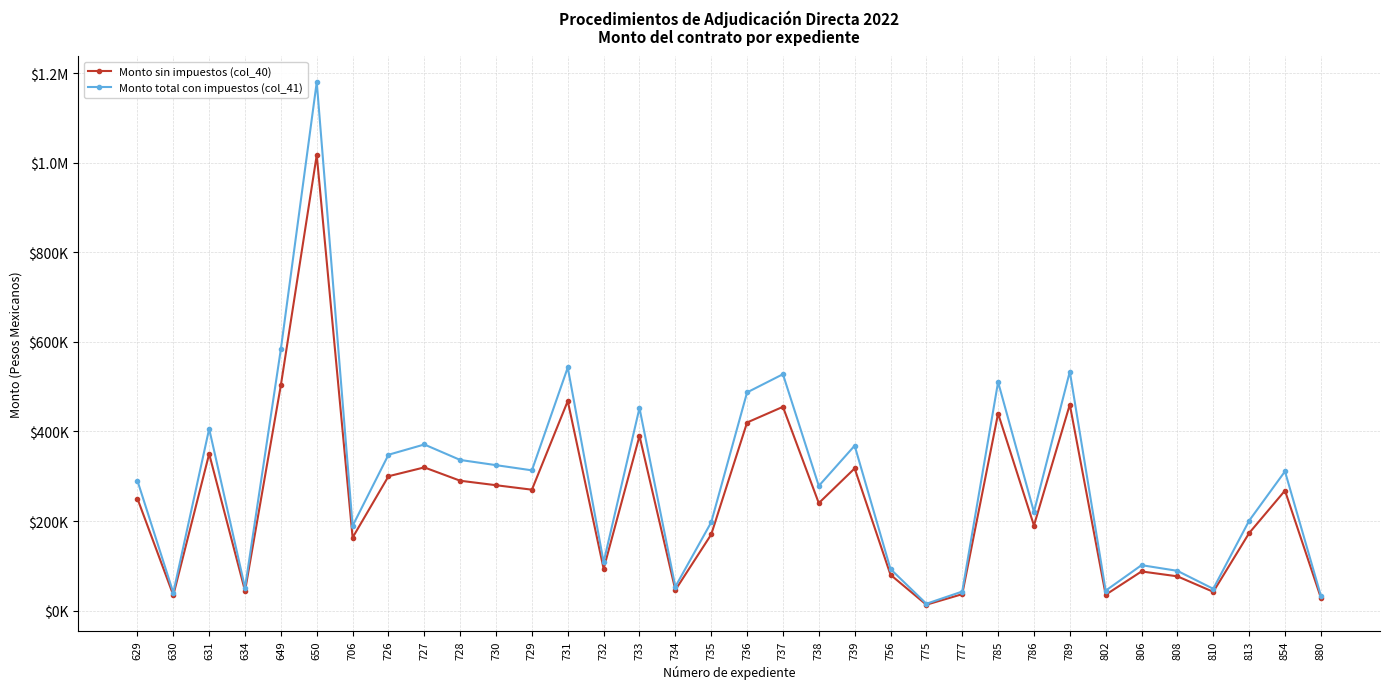

True or false: Monto sin impuestos (col_40) has a value of 163092.0 at 706.

True